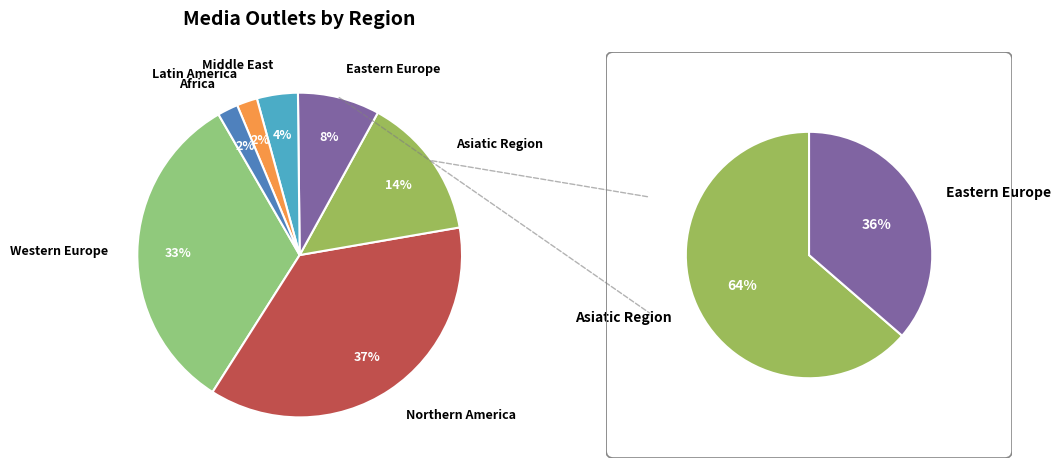

Rank the categories by value from lowest to highest.

Latin America, Africa, Middle East, Eastern Europe, Asiatic Region, Western Europe, Northern America